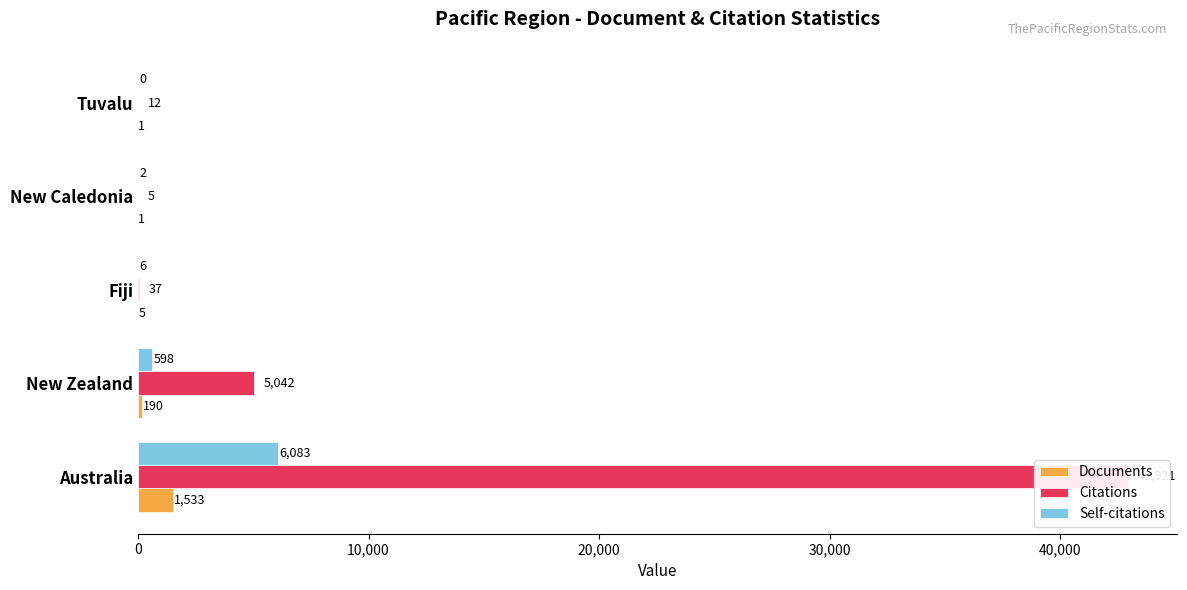

How many data points in Self-citations are above 6?

2